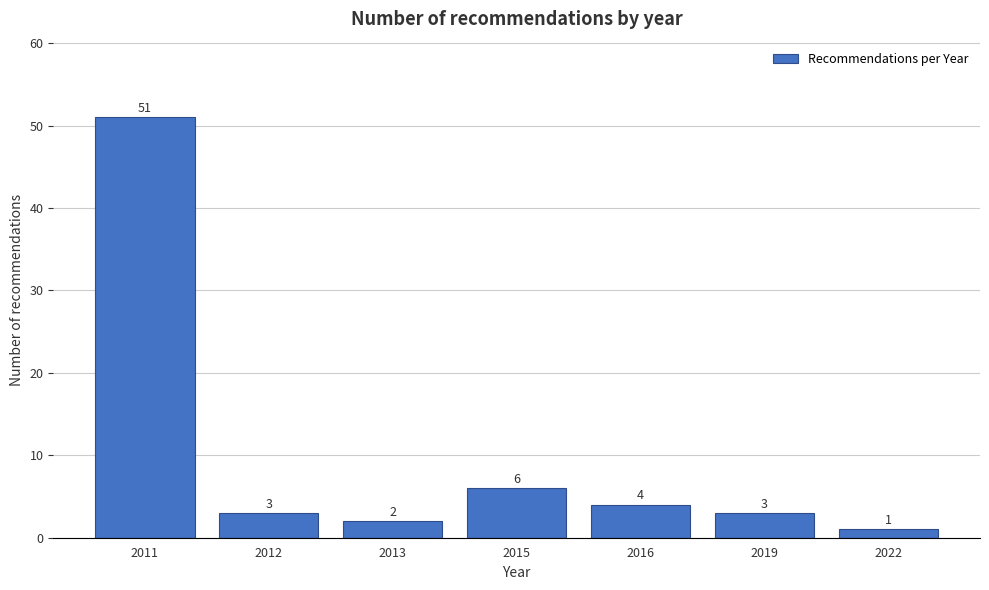

Reading left to right, extract all data points from this chart.

51	3	2	6	4	3	1